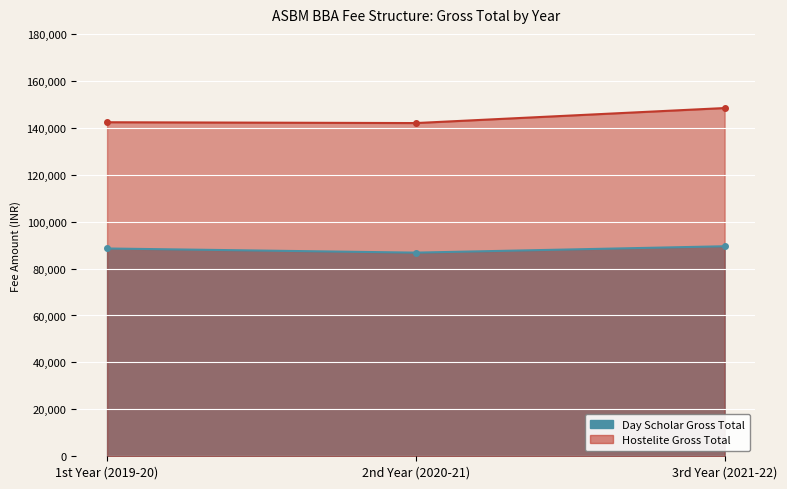

True or false: Hostelite Gross Total has a value of 247309 at 3rd Year (2021-22).

False